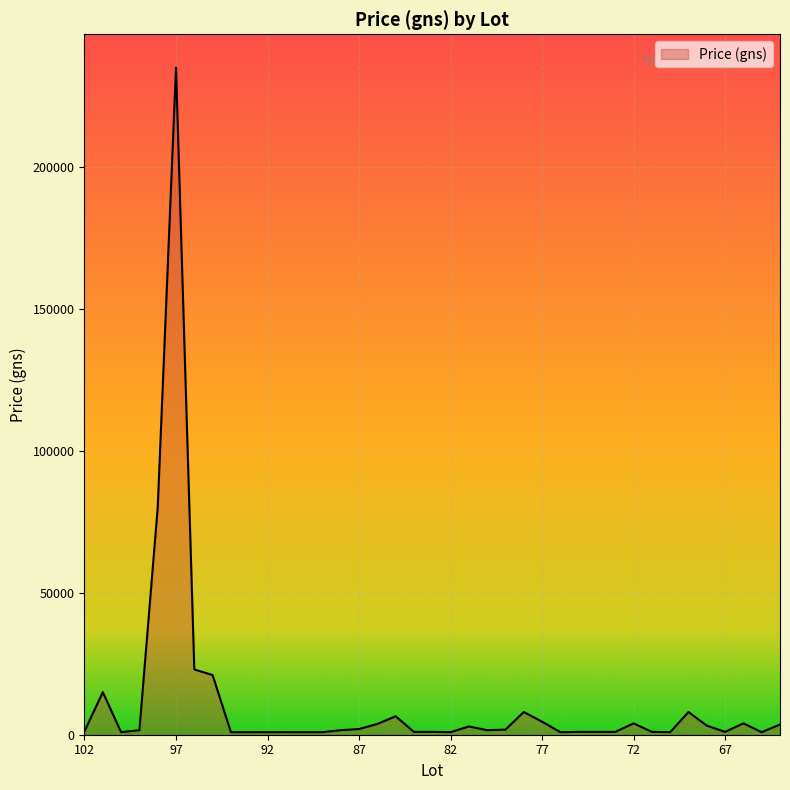

What is the difference between the maximum and minimum values?

234100